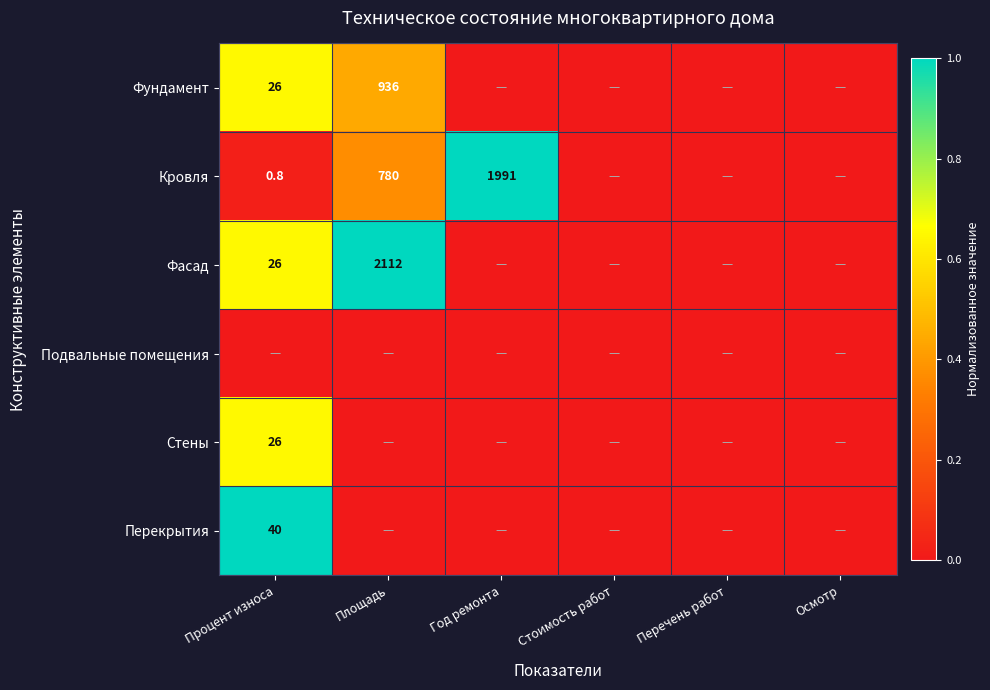

At how many categories does at least one series exceed 0?

3